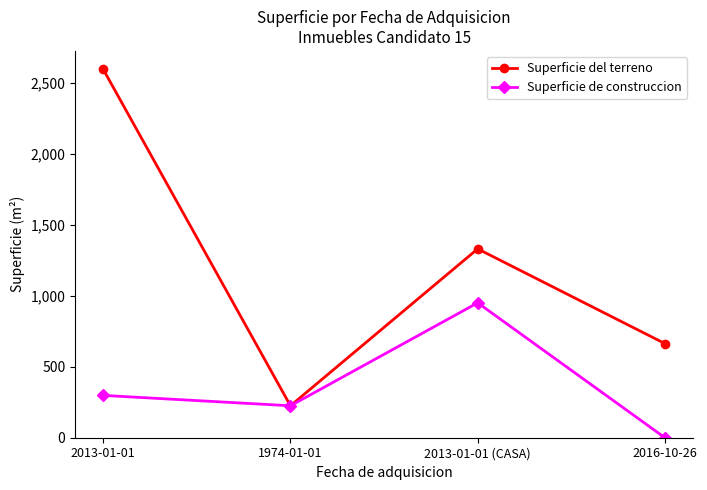

Which category has the highest value in the Superficie de construccion series?

2013-01-01 (CASA)